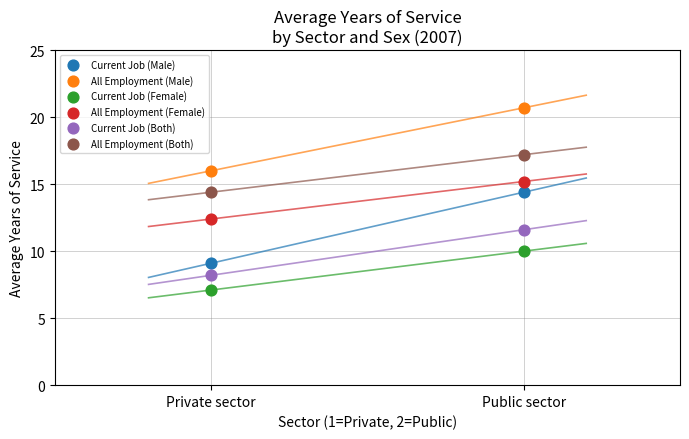

Which series contains the lowest Y value?

Current Job (Female)